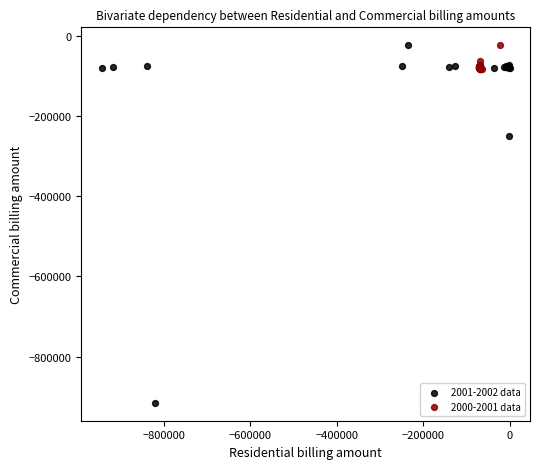

What are all the series names shown in the legend?

2001-2002 data, 2000-2001 data